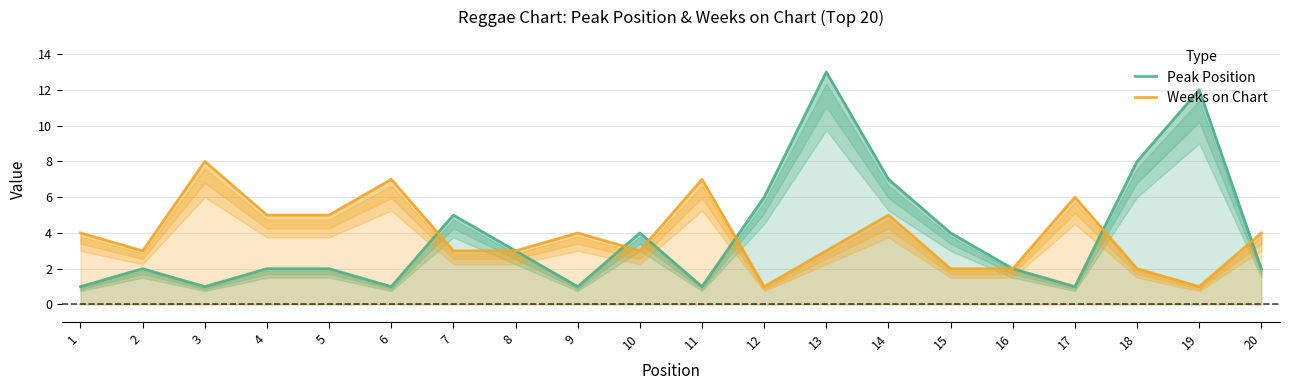

At 12, list the series in order from largest to smallest.

Peak Position, Weeks on Chart